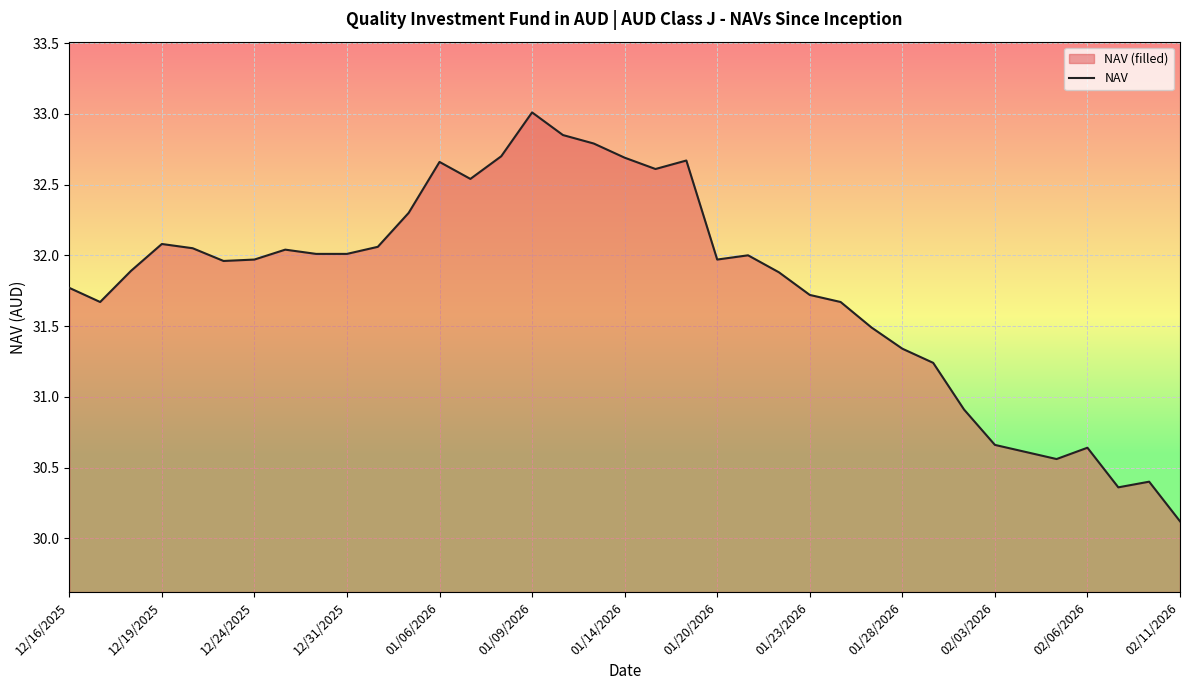

At which label does the data first exceed 31?

12/16/2025